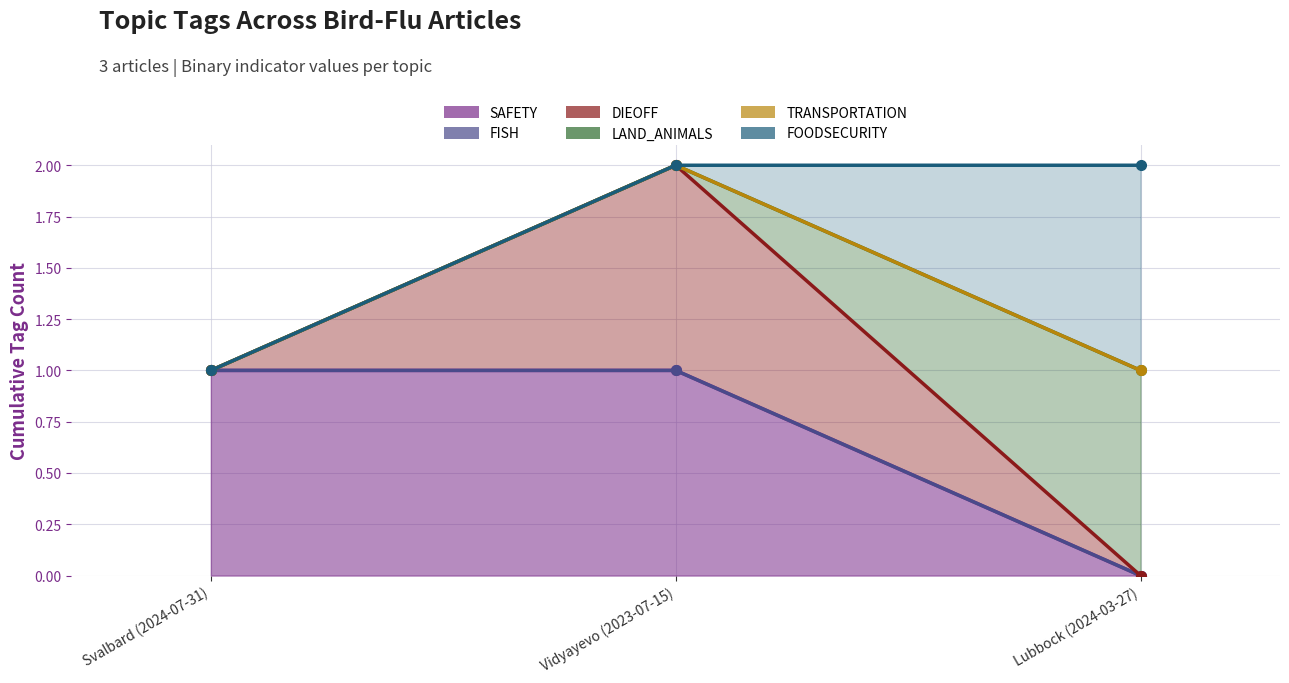

At which category does the chart reach its minimum across all series?

Lubbock (2024-03-27)